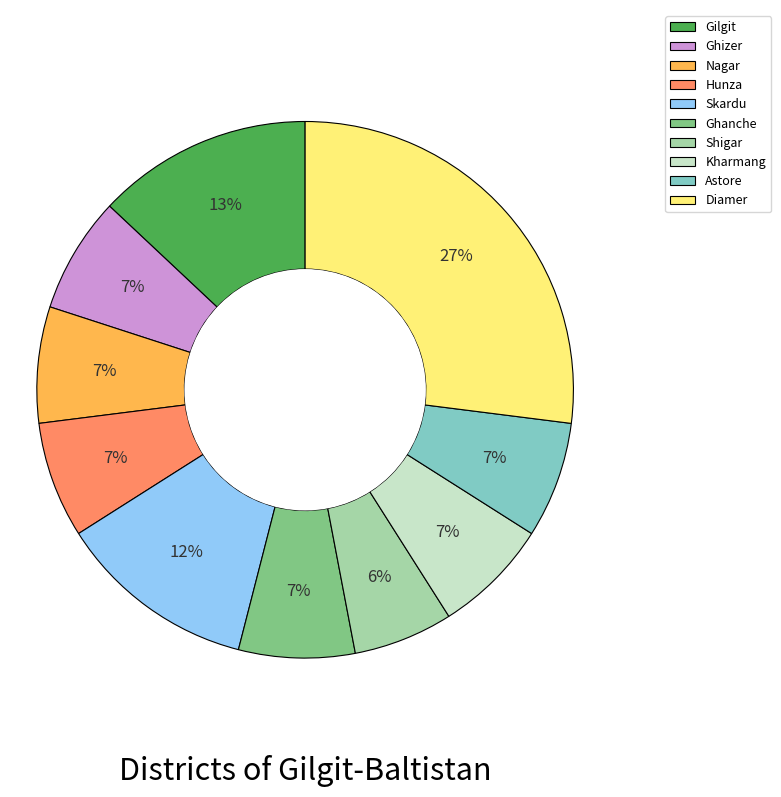

Combined, do Ghanche and Hunza account for over 50%?

No